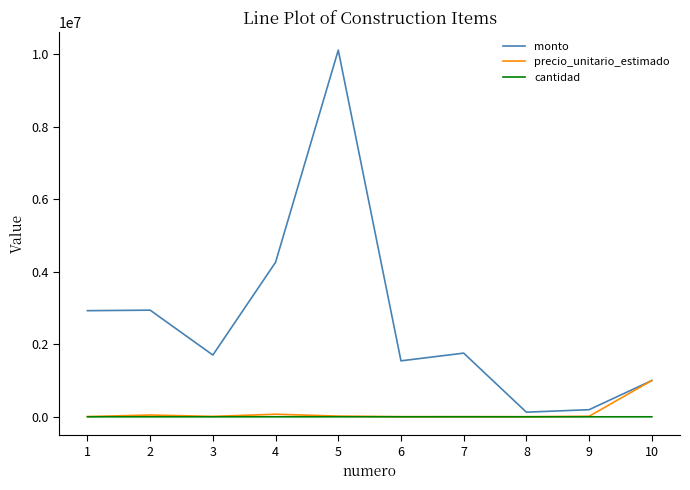

Is it true that monto equals 1000000 at 10?

True